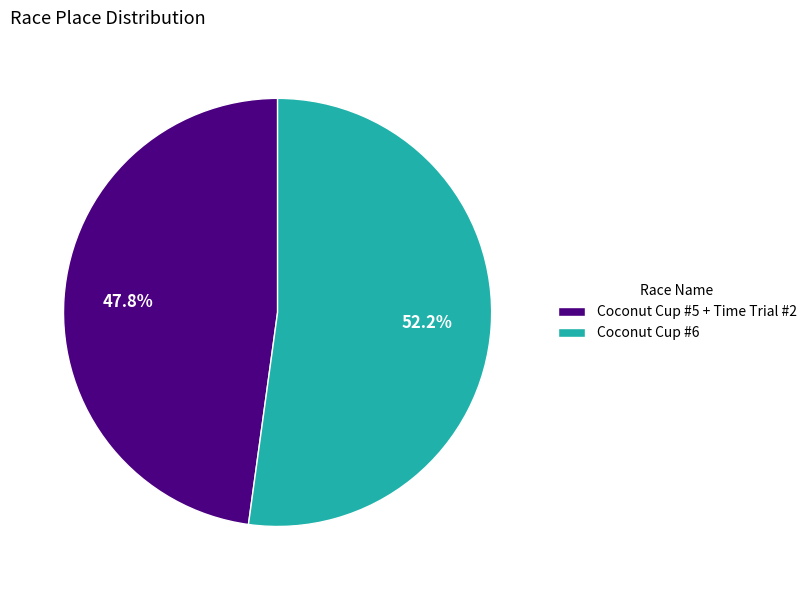

To the nearest percent, what portion does Coconut Cup #5 + Time Trial #2 represent?

48%